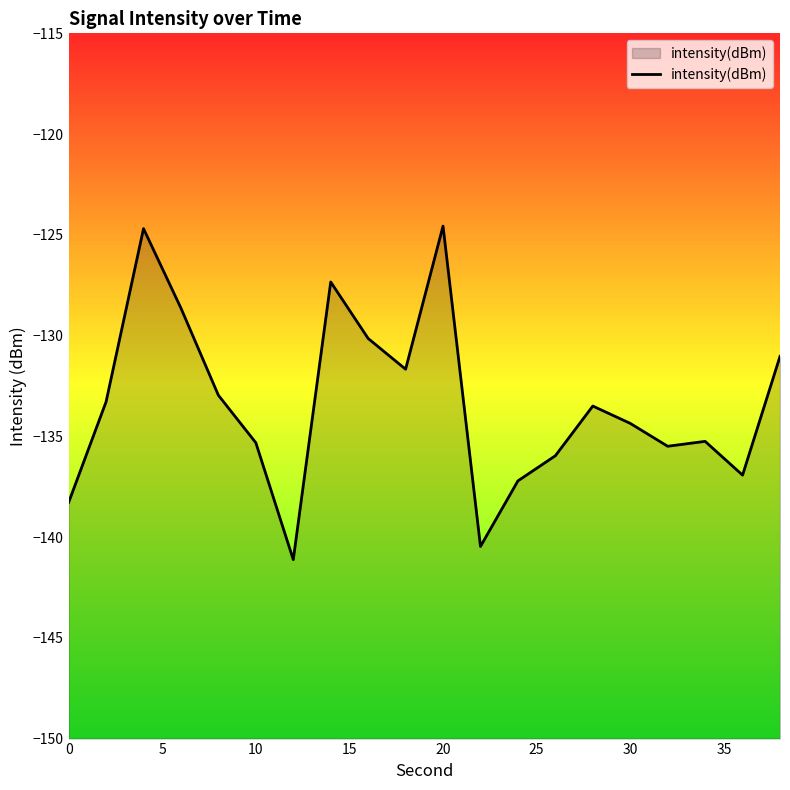

What is the maximum value shown in the chart?

-124.6